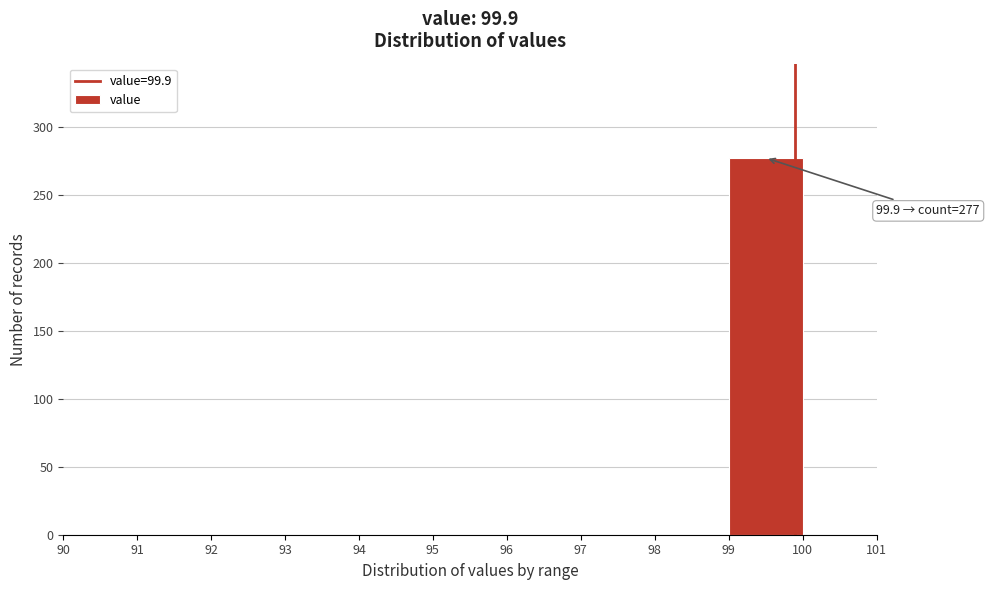

Which range on the x-axis has the tallest bar?

99 to 100